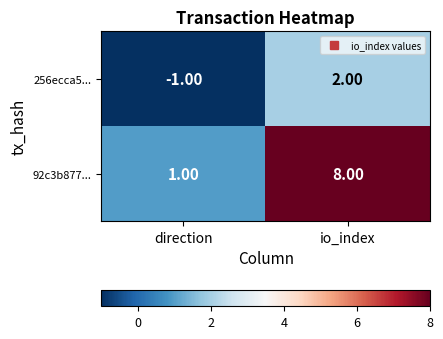

At which category is the sum across all series the highest?

io_index